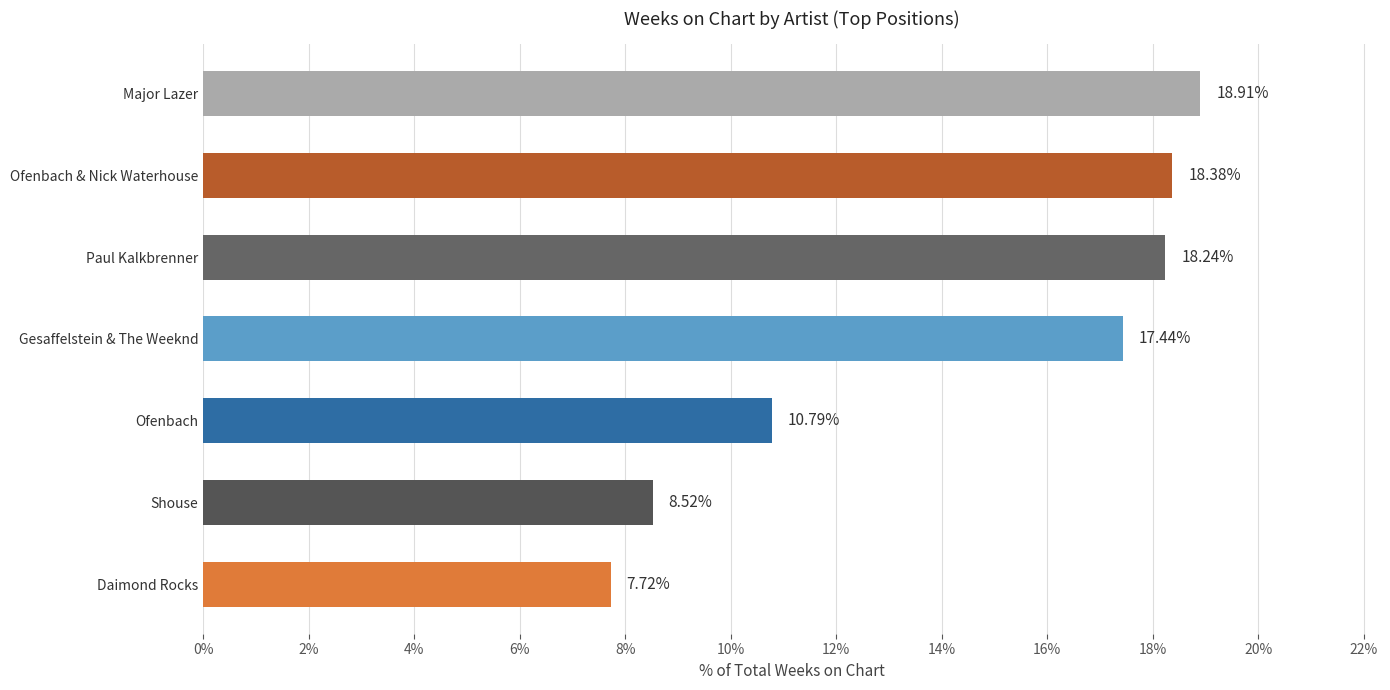

How many data points are above 17?

4